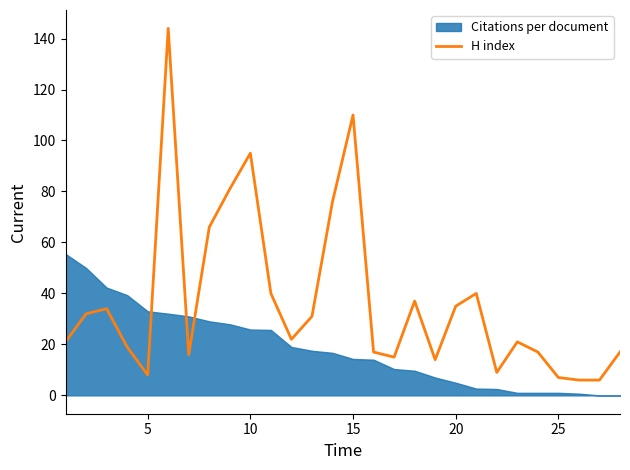

True or false: there are more than 0 points higher than both neighbors.

True